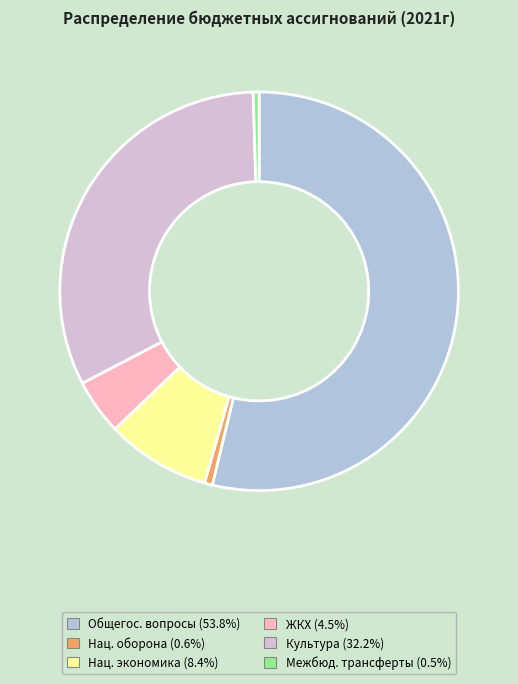

Is there any slice that represents more than half of the pie?

Yes